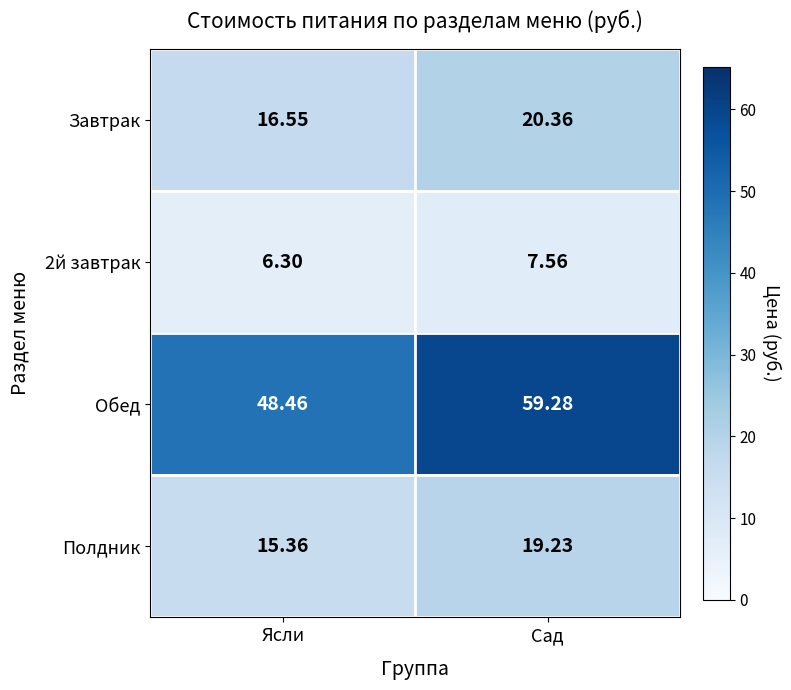

Where is Полдник nearest to the value 17?

Ясли